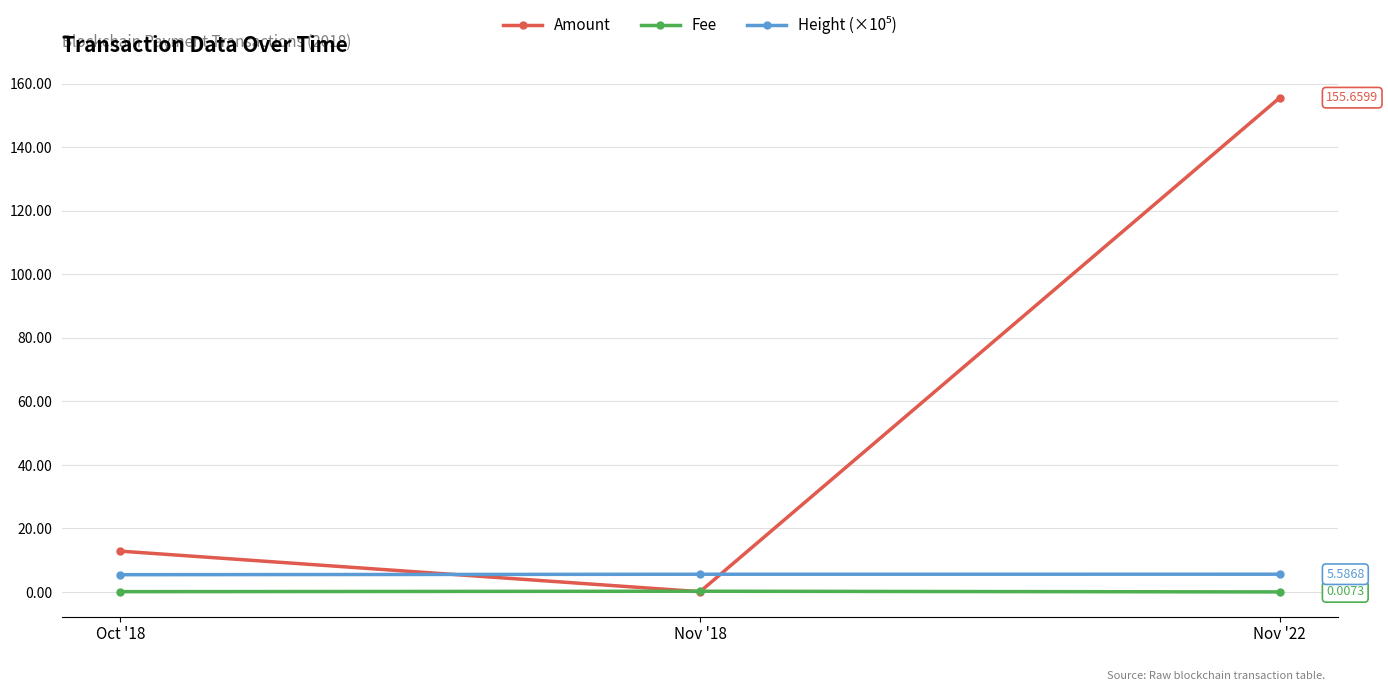

List the labels in order of Amount value, smallest first.

Nov '18, Oct '18, Nov '22